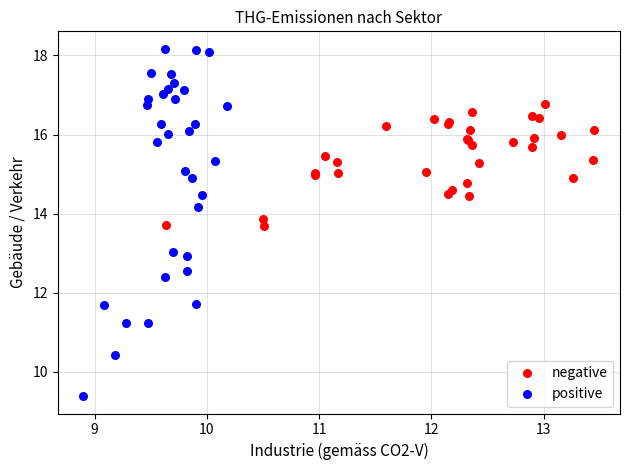

Which series reaches the minimum Y coordinate?

positive